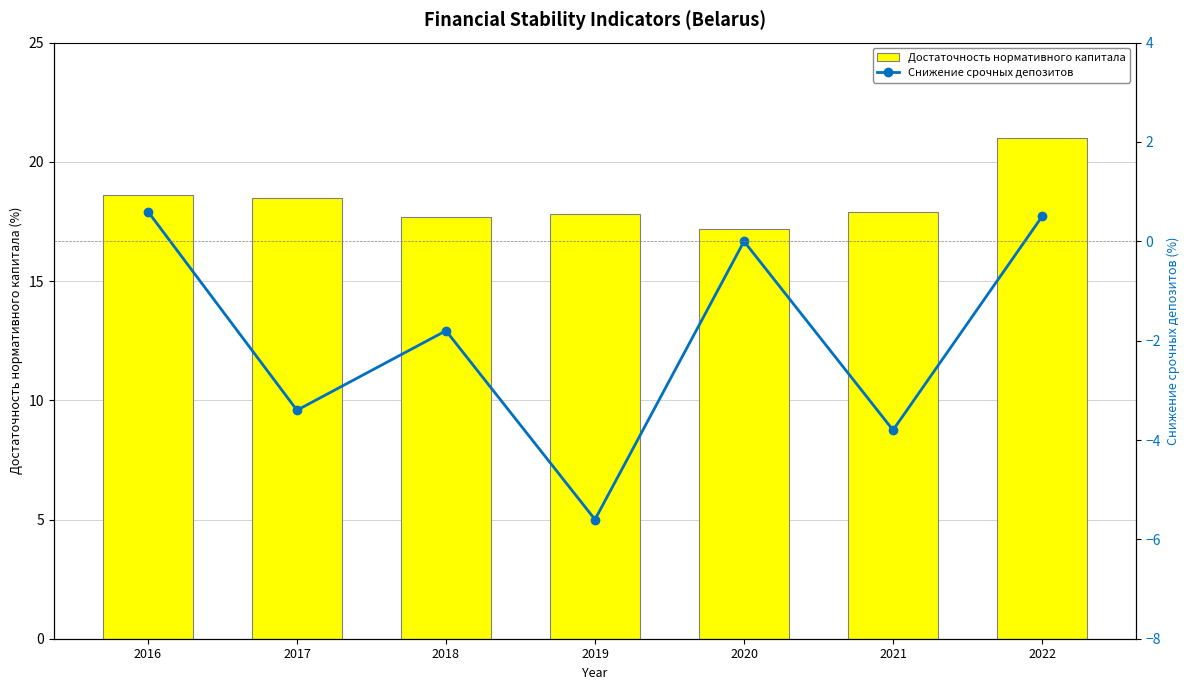

The value of Достаточность нормативного капитала at 2022 is 10.1. True or false?

False